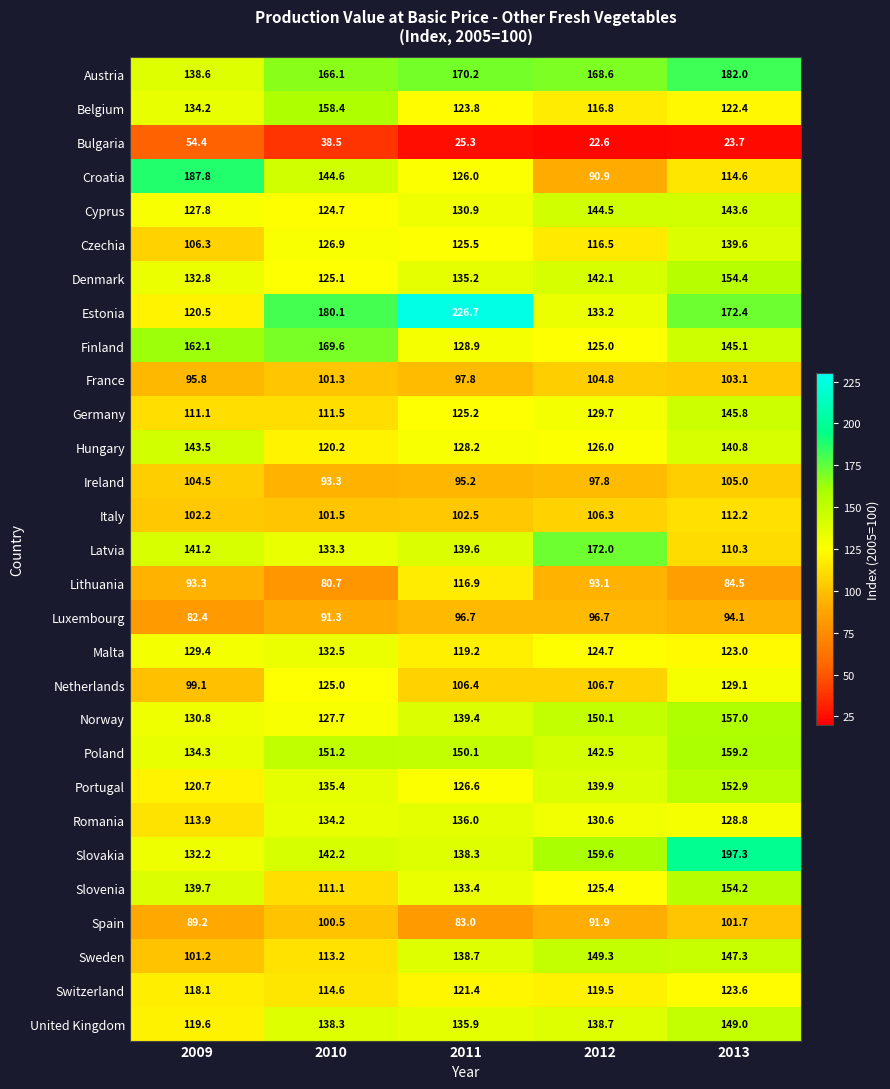

At which category is the sum across all series the highest?

2013